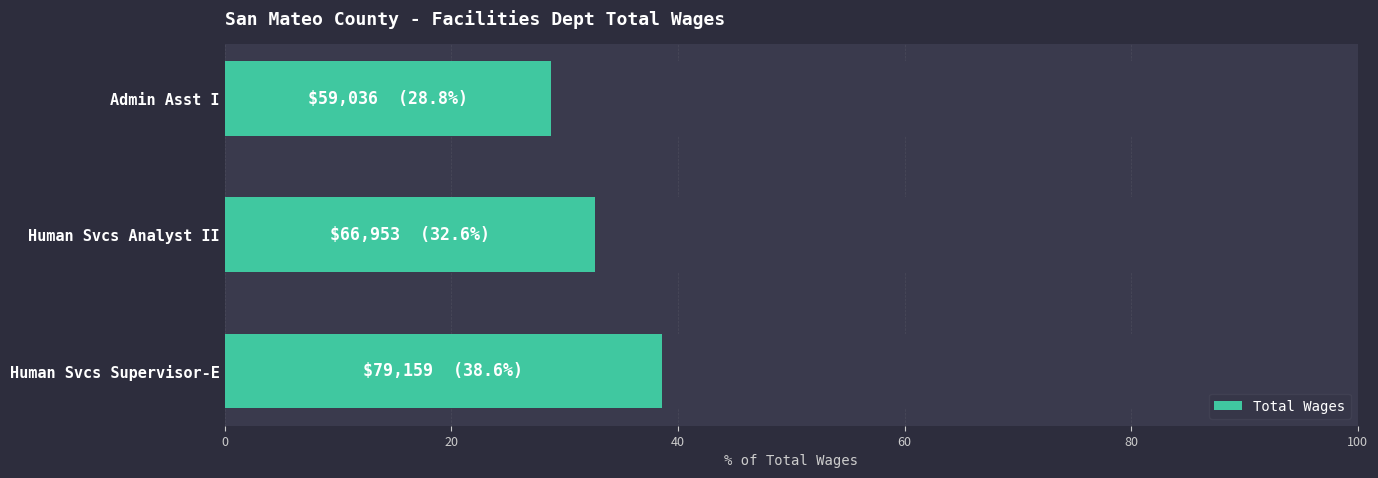

Is it true that the value at Admin Asst I is 28.8?

True